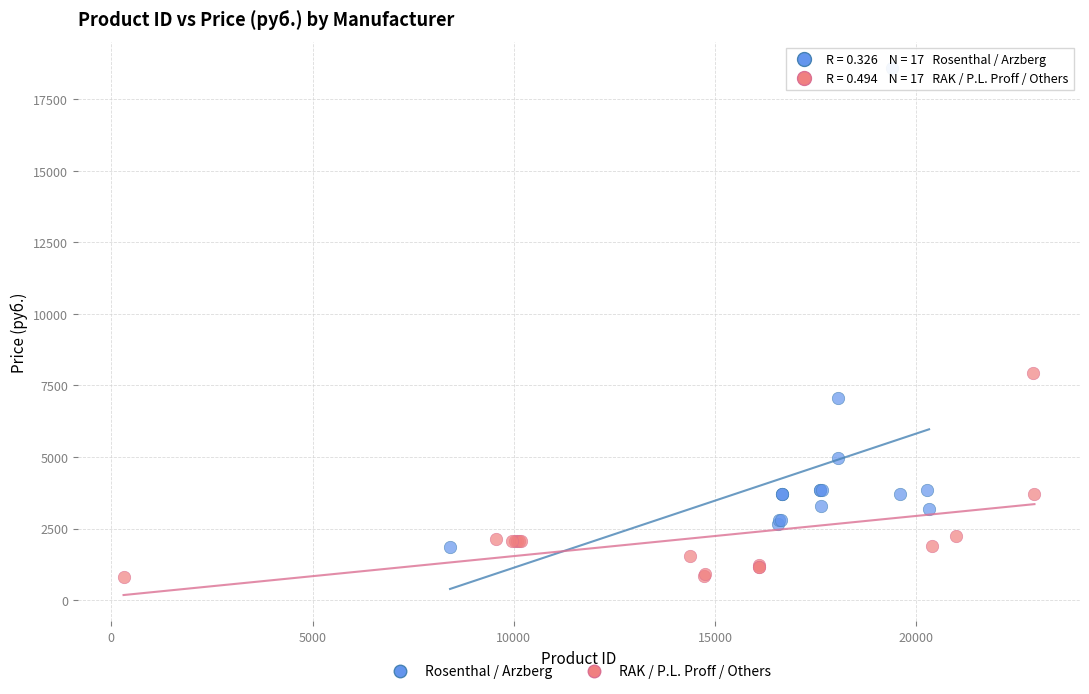

Which series contains the highest Y value?

Rosenthal / Arzberg